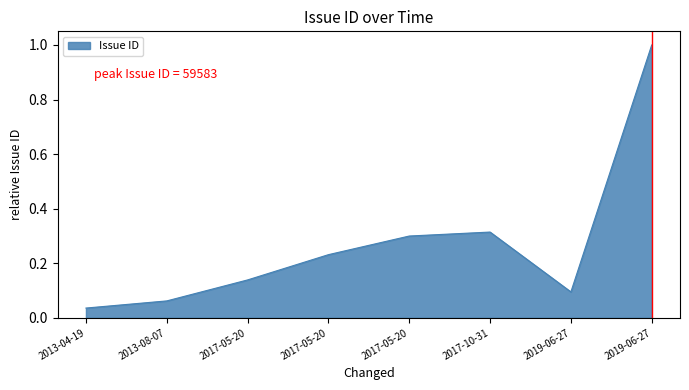

How many categories are shown in the chart?

8